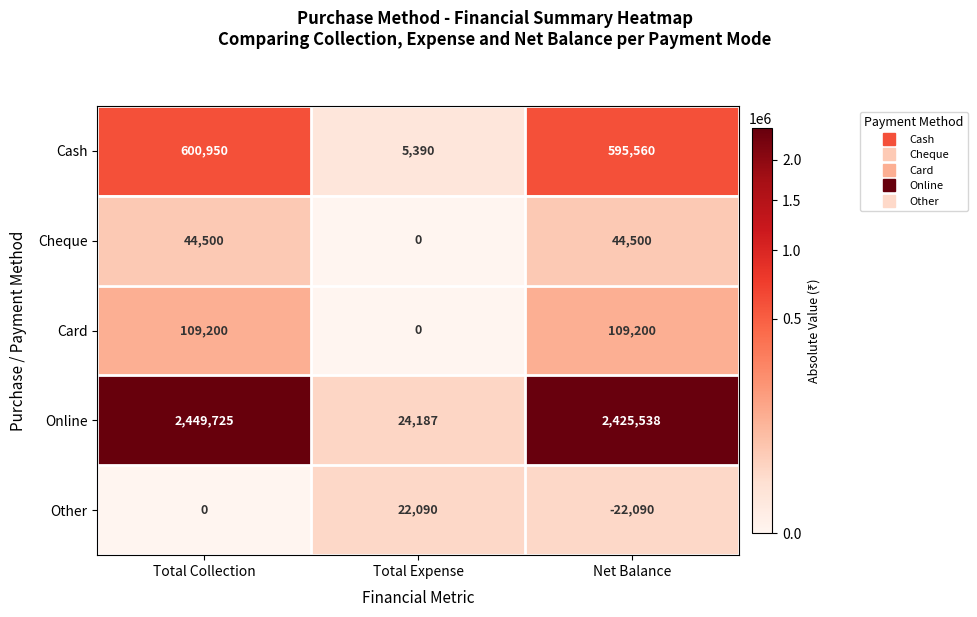

Reading left to right, extract all data points from this chart.

Cash: 600950	5390	595560
Cheque: 44500	0	44500
Card: 109200	0	109200
Online: 2449725	24187	2425538
Other: 0	22090	-22090